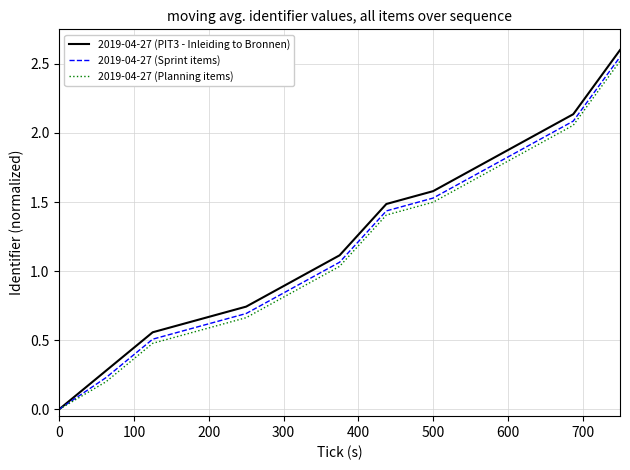

What is the maximum value for 2019-04-27 (Planning items)?

2.5